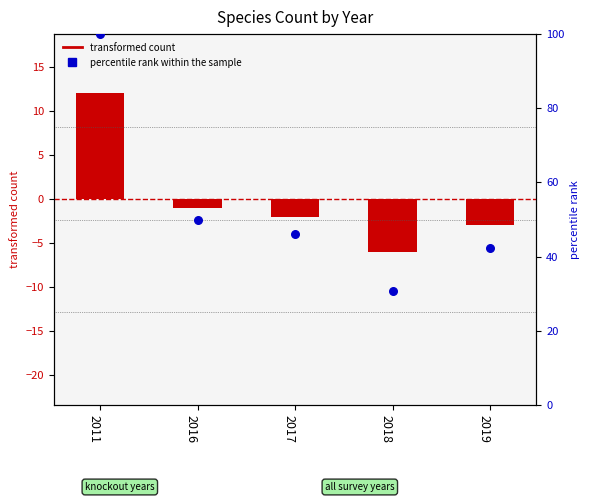

Which has a higher value, 2011 or 2019?

2011